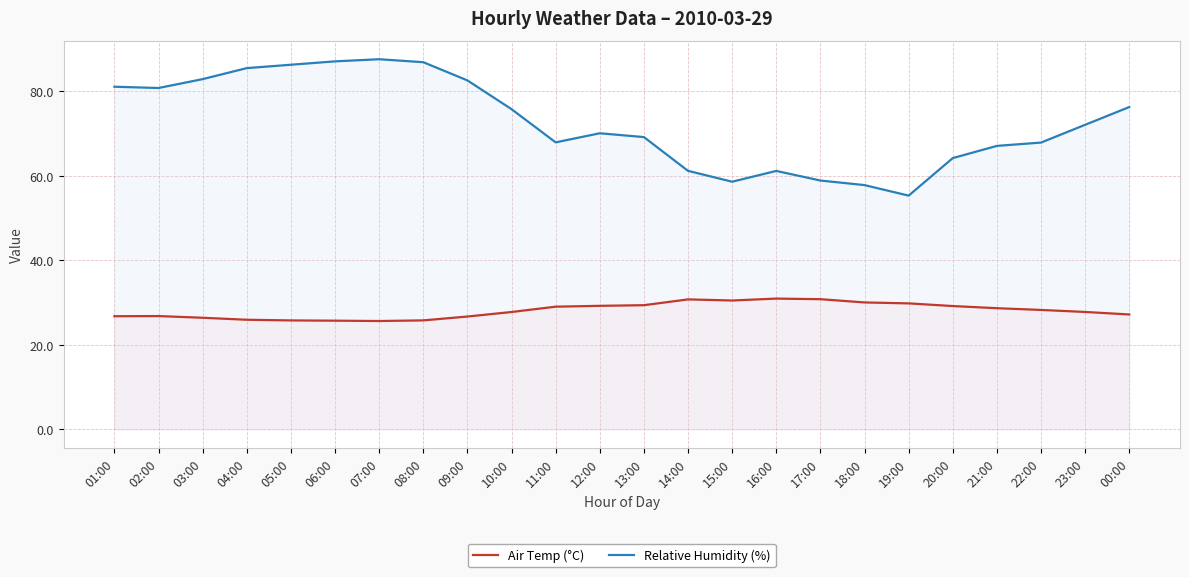

The value of Air Temp (°C) at 01:00 is 17.0. True or false?

False